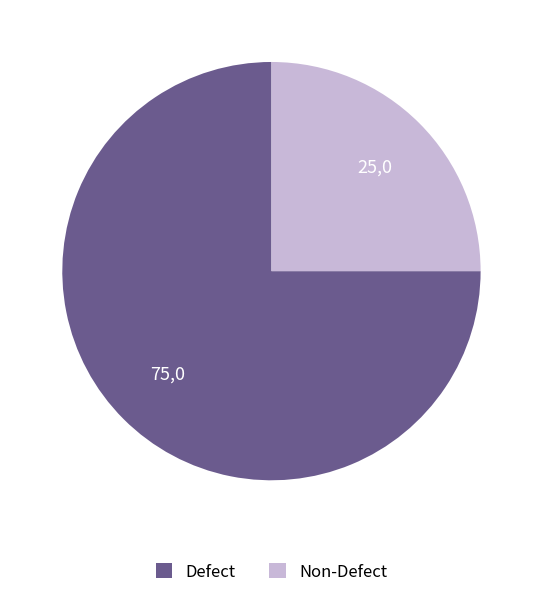

Is there any slice that represents more than half of the pie?

Yes